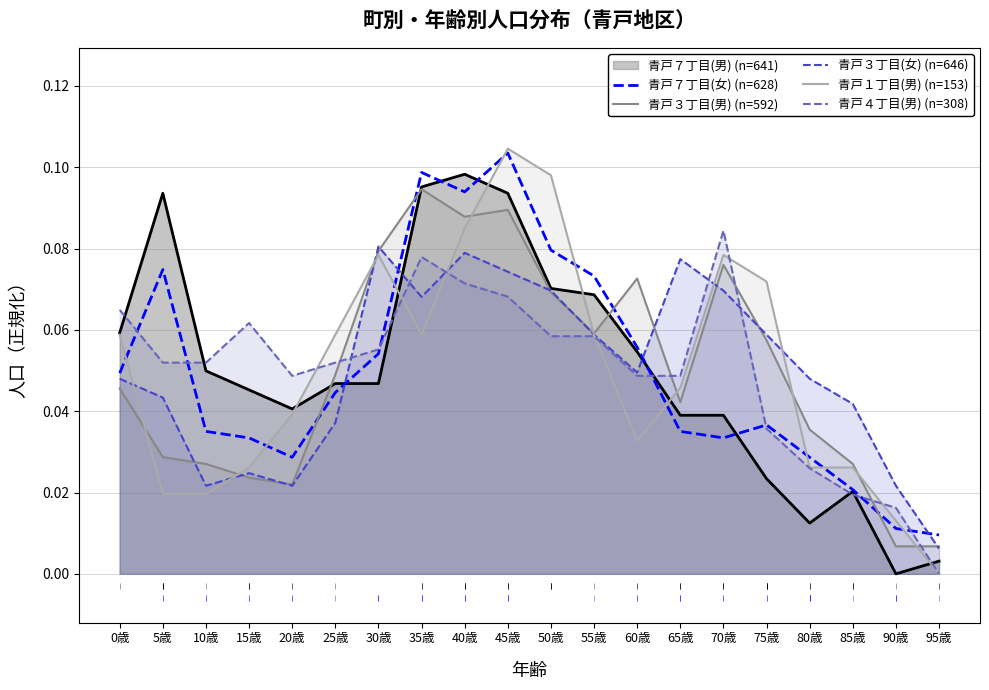

Which category has the highest value across all series?

45歳